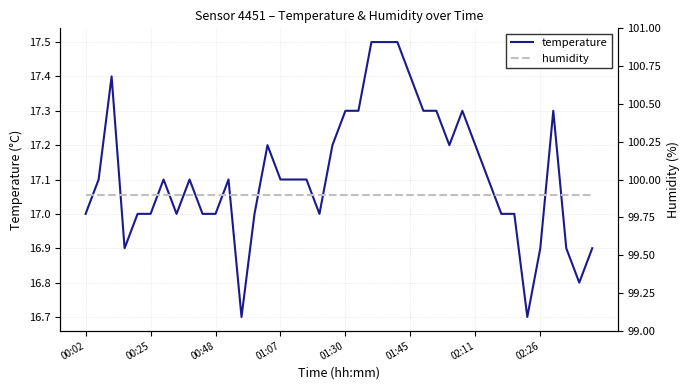

The value of temperature at 01:07 is 3.7. True or false?

False